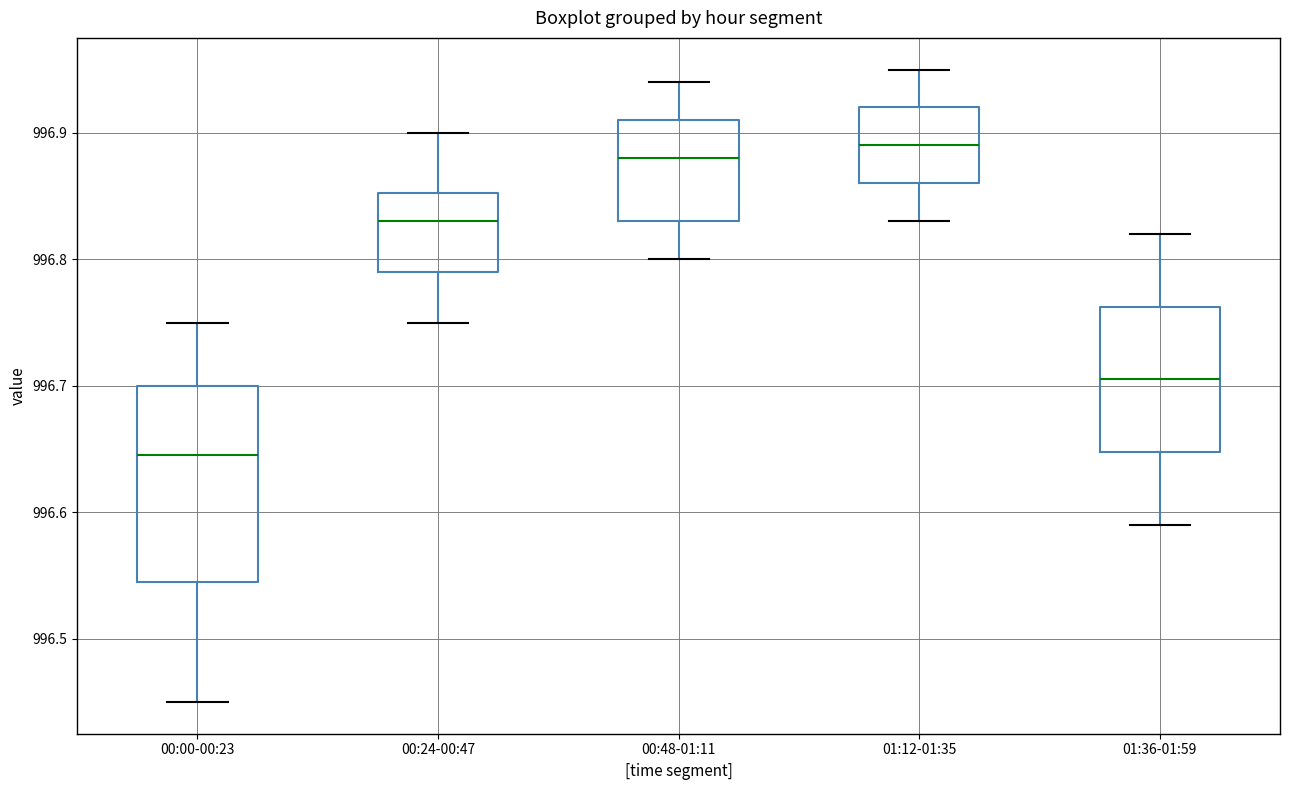

Reading left to right, read every box against the y-axis: the position of its median line, the range the box covers, and the ends of its whiskers. The values are not printed on the chart, so give them approximately, as read against the axis.

00:00-00:23: median 996.65, box 996.55 to 996.70, whiskers 996.45 to 996.75
00:24-00:47: median 996.83, box 996.79 to 996.85, whiskers 996.75 to 996.90
00:48-01:11: median 996.88, box 996.83 to 996.91, whiskers 996.80 to 996.94
01:12-01:35: median 996.89, box 996.86 to 996.92, whiskers 996.83 to 996.95
01:36-01:59: median 996.71, box 996.65 to 996.76, whiskers 996.59 to 996.82